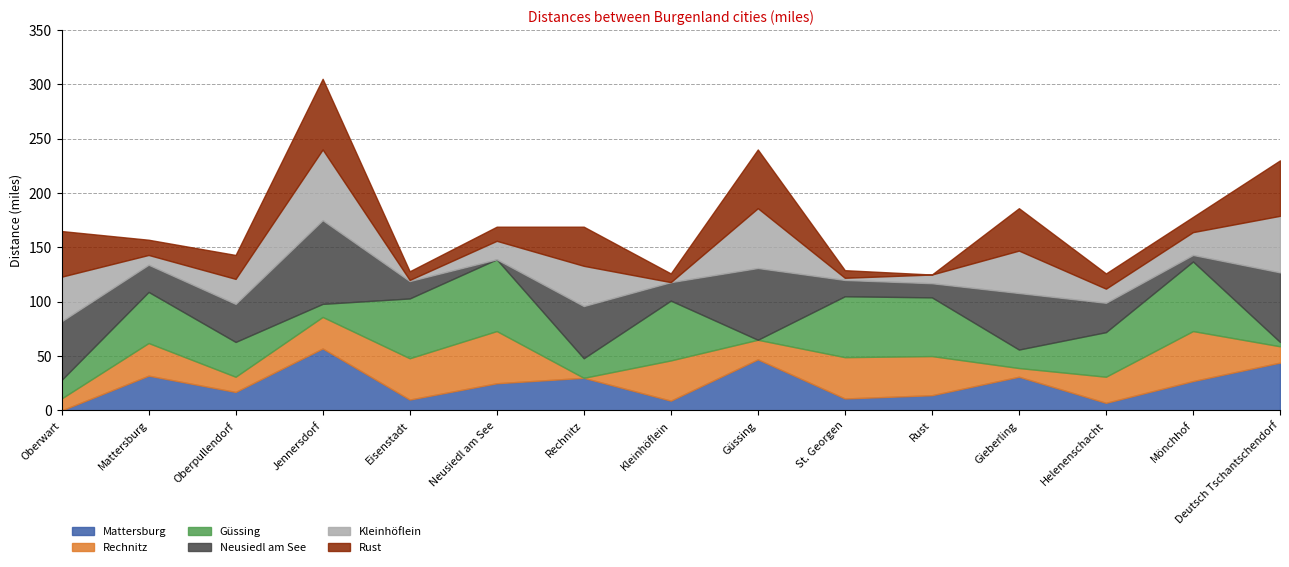

Where is the first local minimum for Mattersburg?

Oberpullendorf